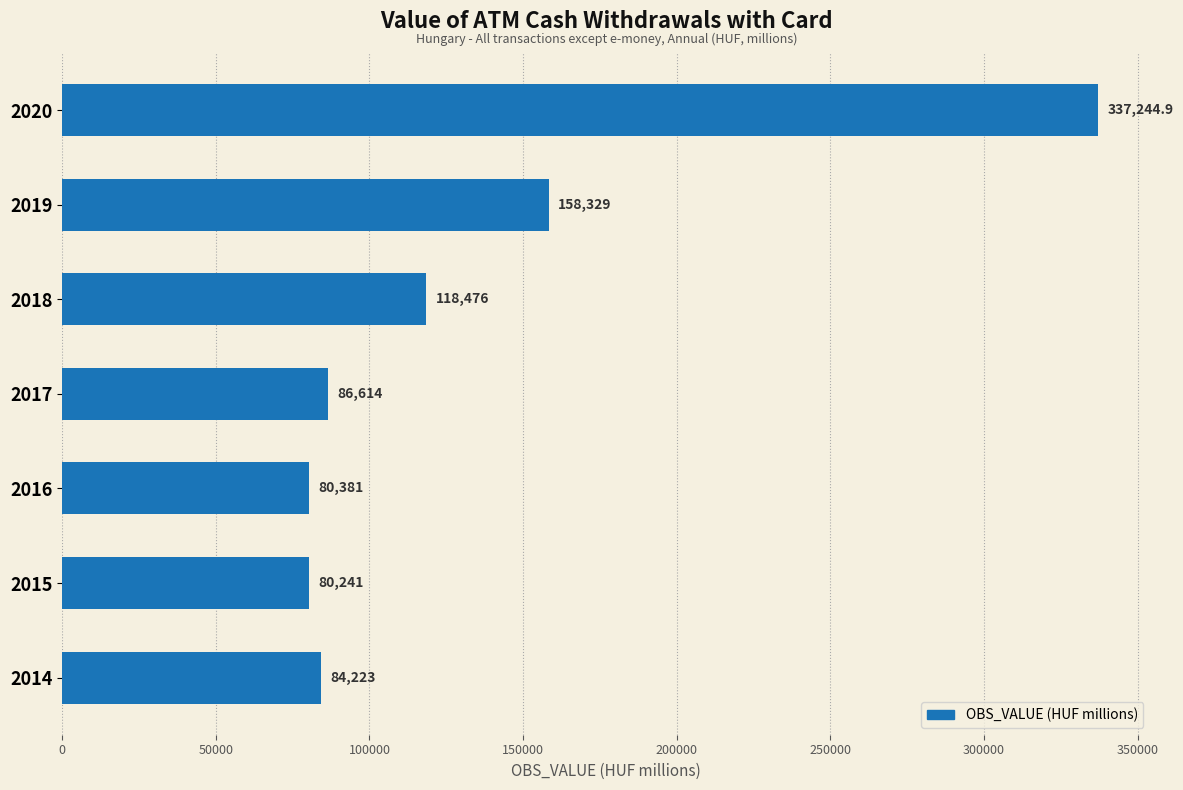

What is the maximum value shown in the chart?

337244.9